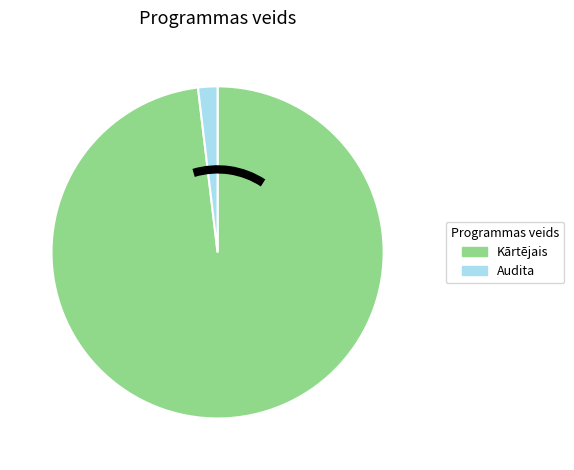

Does any single category account for the majority?

Yes